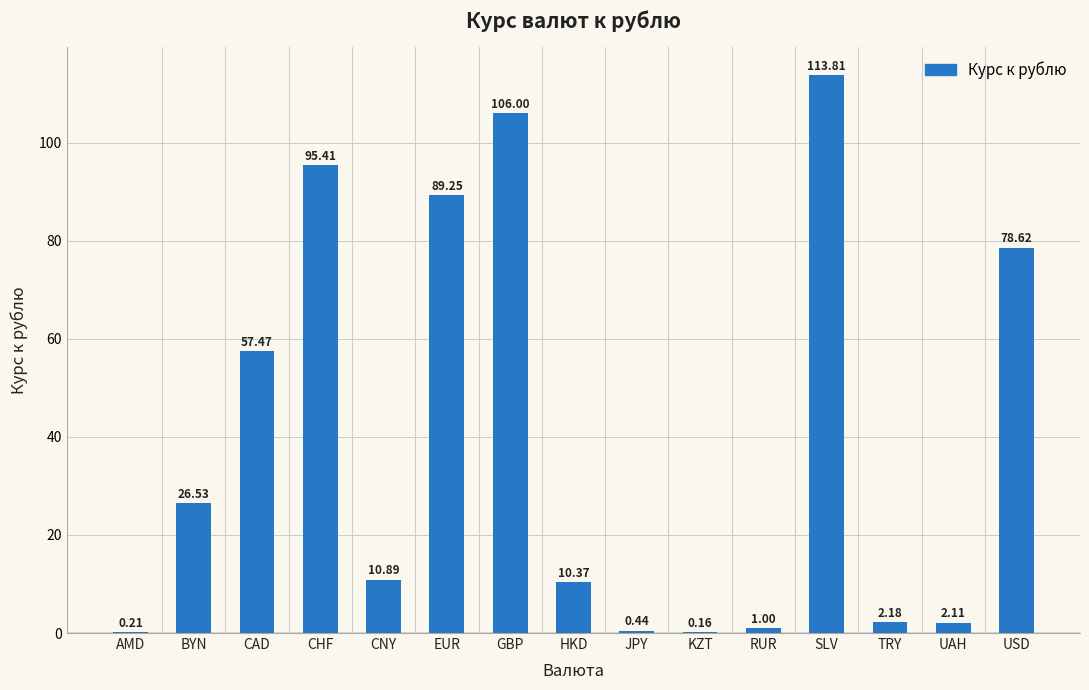

What is the change in value from HKD to RUR?

-9.4